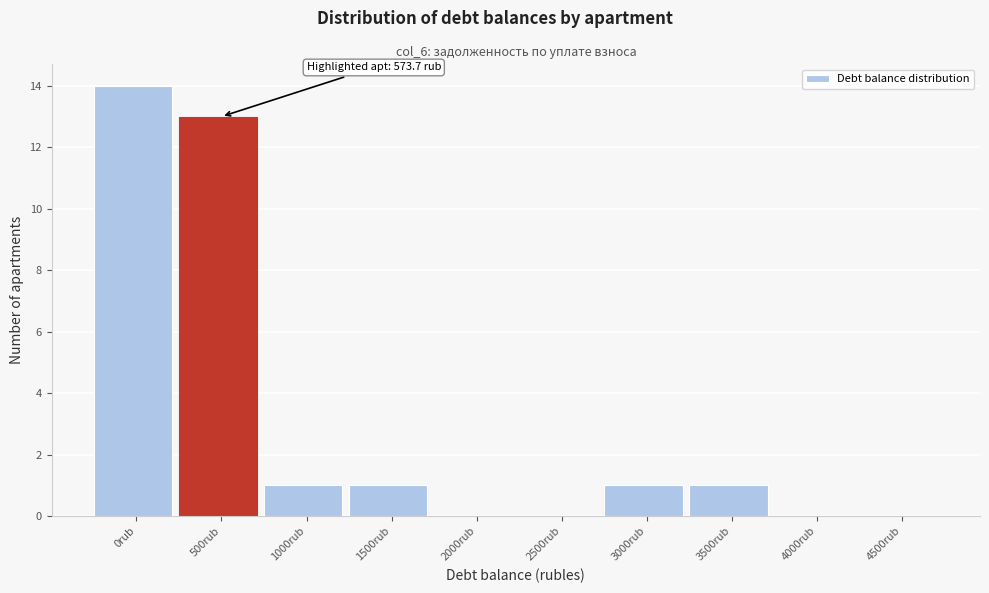

Reading left to right, what are all the values shown in this chart?

0rub=14	500rub=13	1000rub=1	1500rub=1	2000rub=0	2500rub=0	3000rub=1	3500rub=1	4000rub=0	4500rub=0